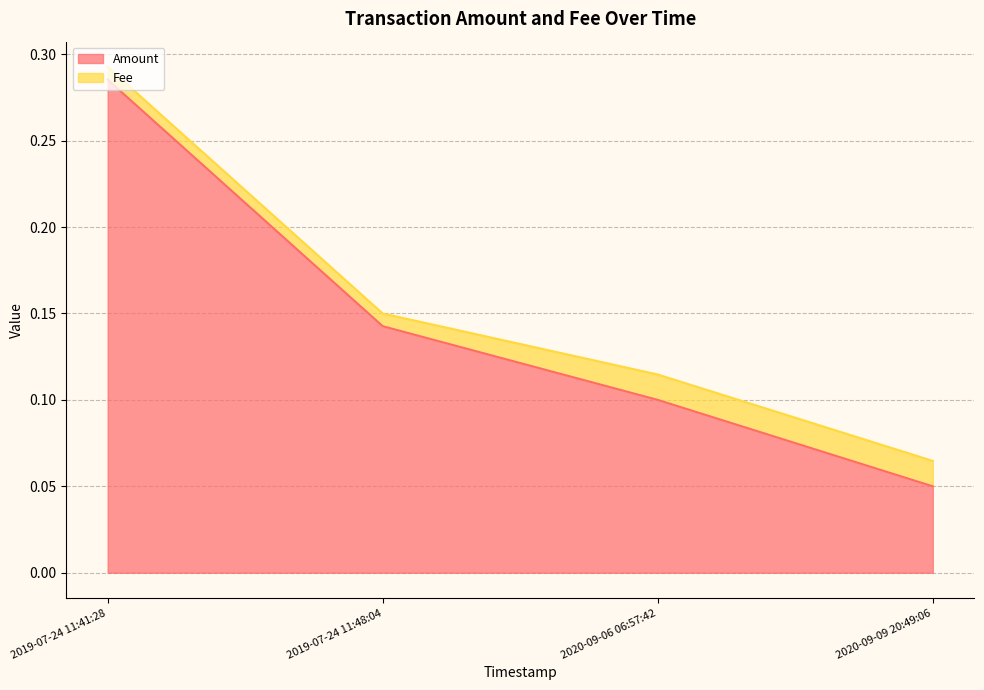

Reading left to right, transcribe all the data shown in this chart.

0.3	0.1	0.1	0.1